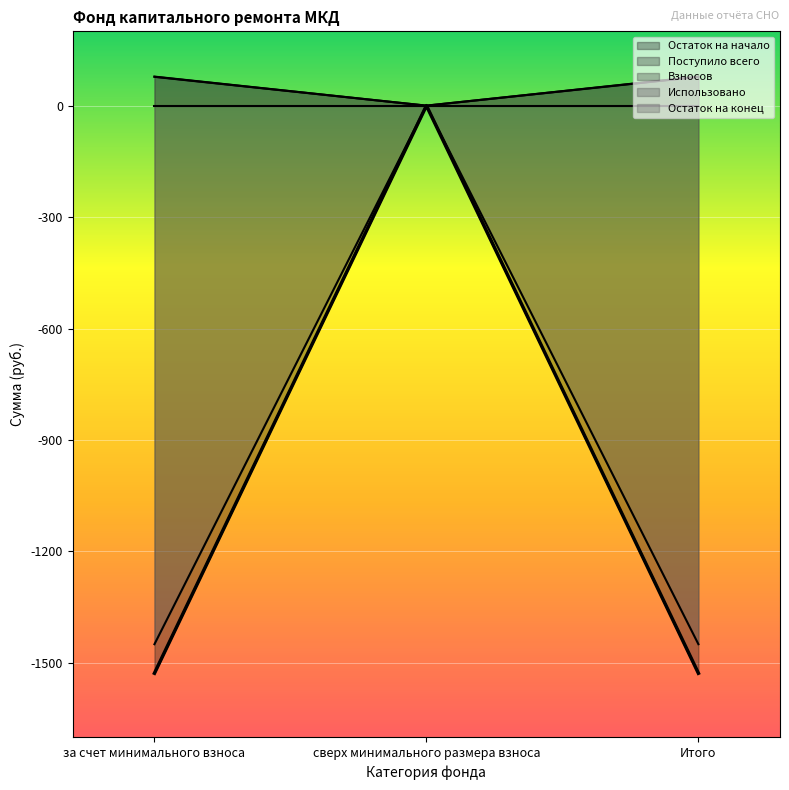

What position from the left is за счет минимального взноса?

1